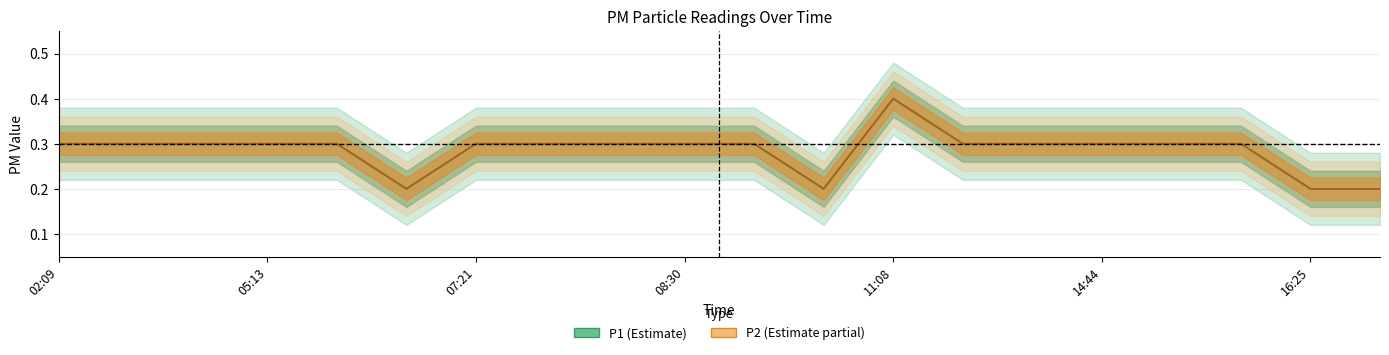

True or false: P2 and P1 intersect in this chart.

False